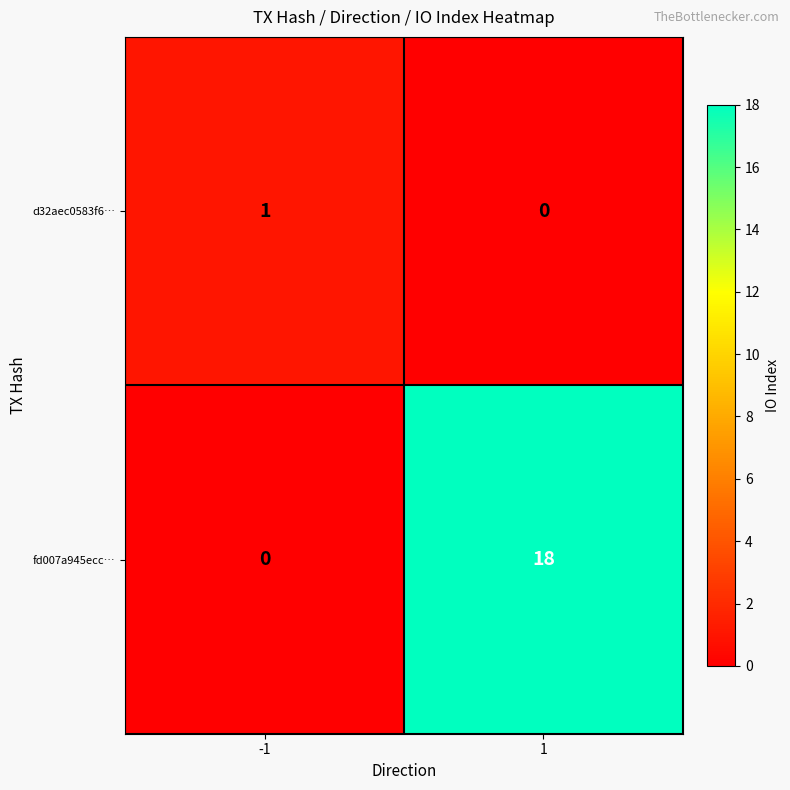

What is the difference between the fd007a945ecc… values at -1 and 1?

18